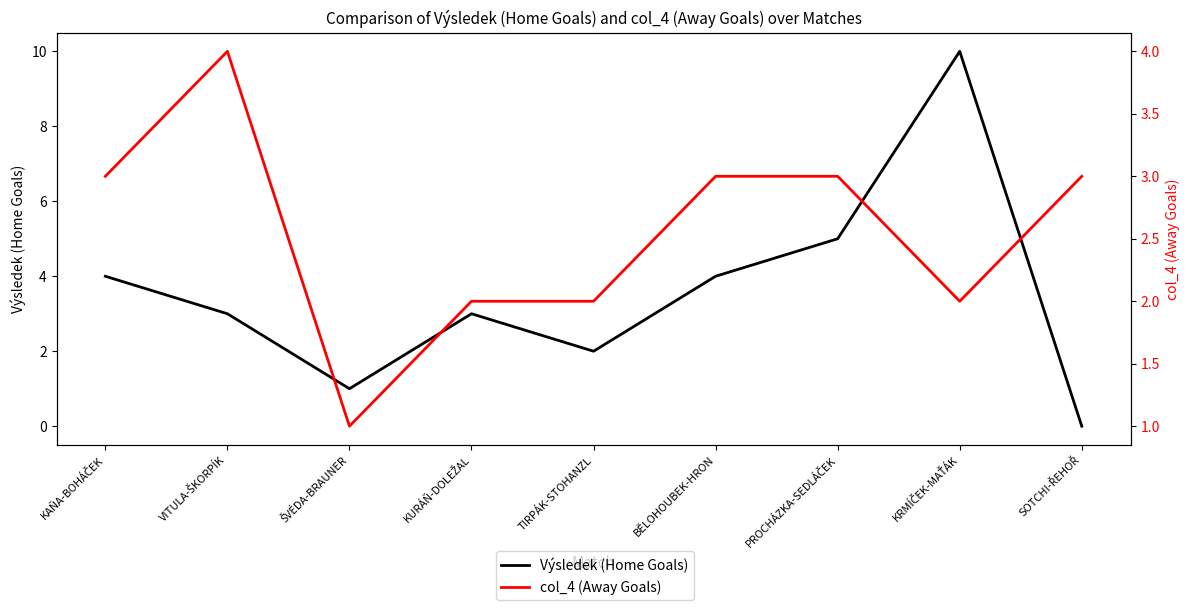

Which category has the highest value in the col_4 (Away Goals) series?

VITULA-ŠKORPÍK